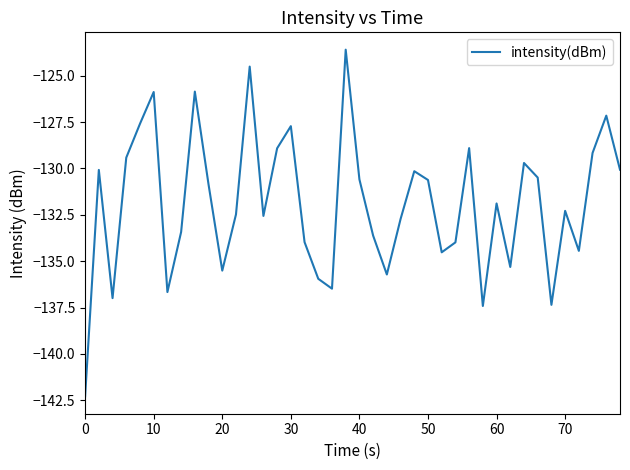

What is the maximum value shown in the chart?

-123.6